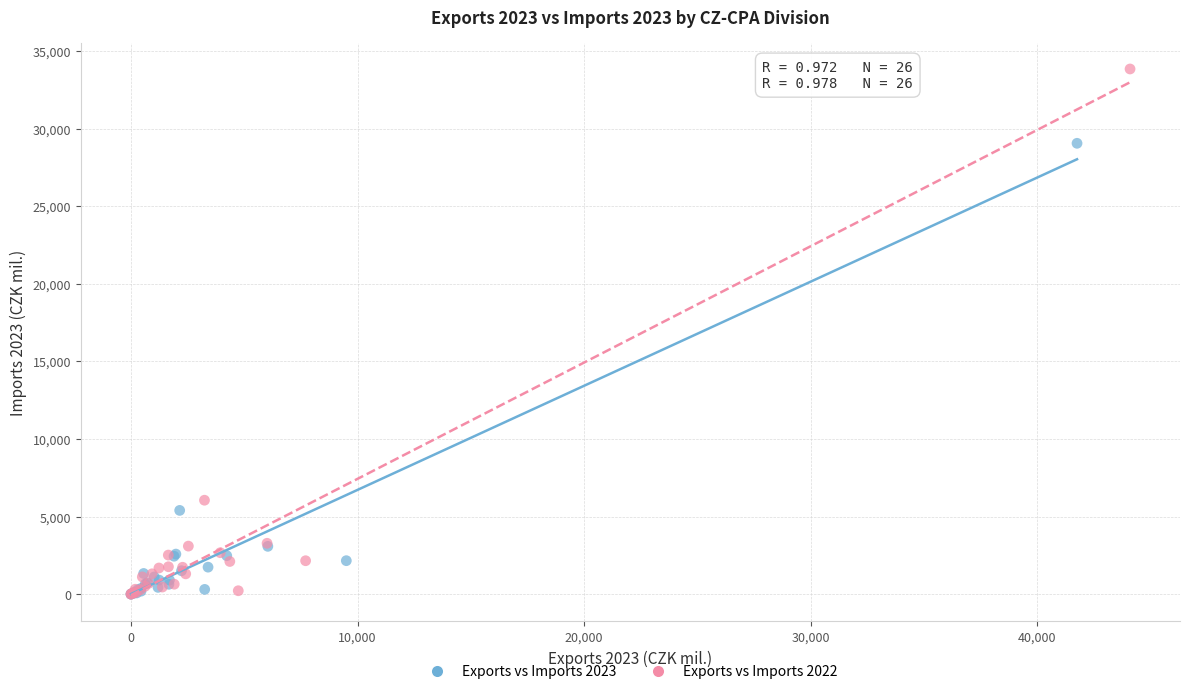

Which series contains the highest Y value?

Exports vs Imports 2022